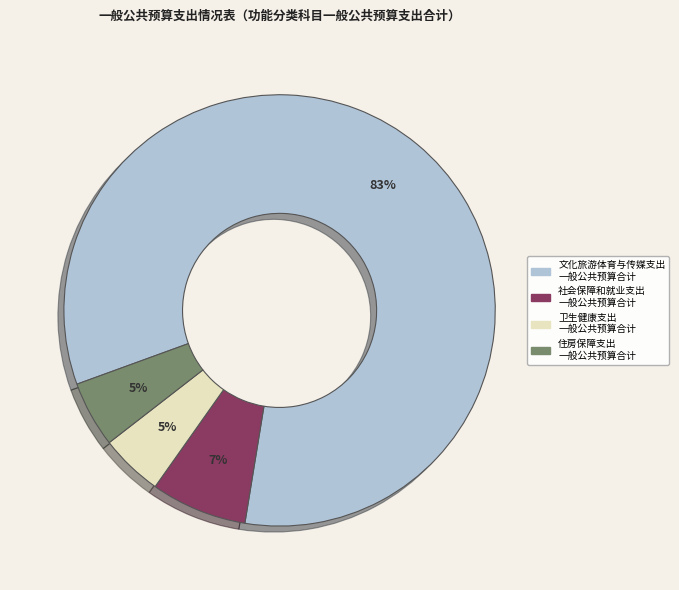

Is there a majority slice in this chart?

Yes